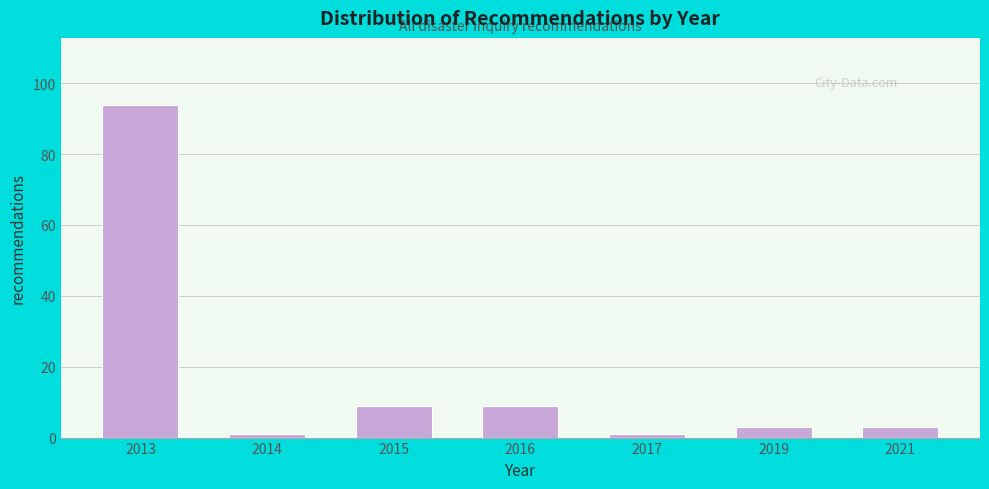

Reading left to right, what are all the values shown in this chart?

94	1	9	9	1	3	3